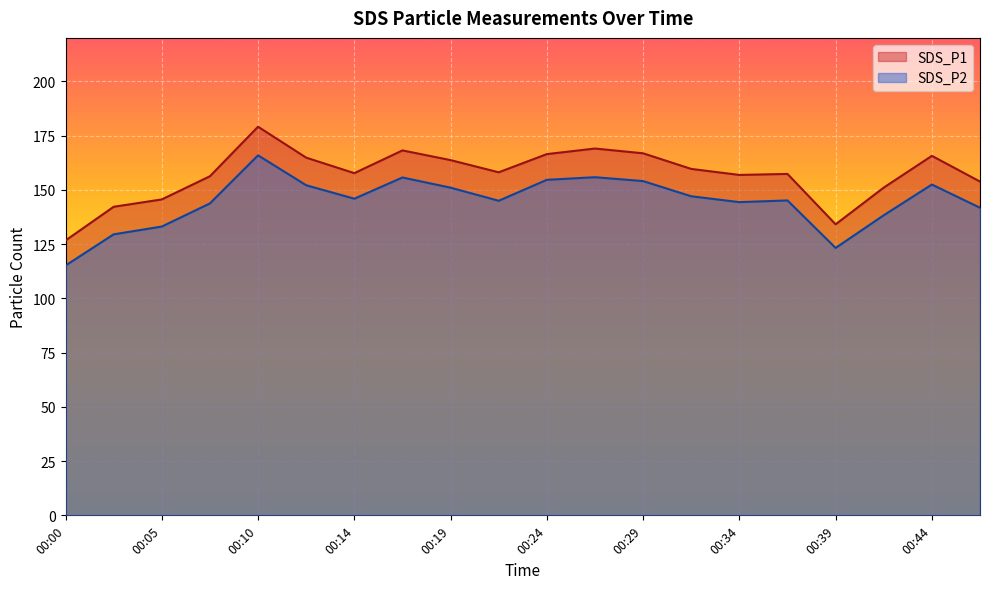

At which category does SDS_P1 reach its first local valley?

00:14